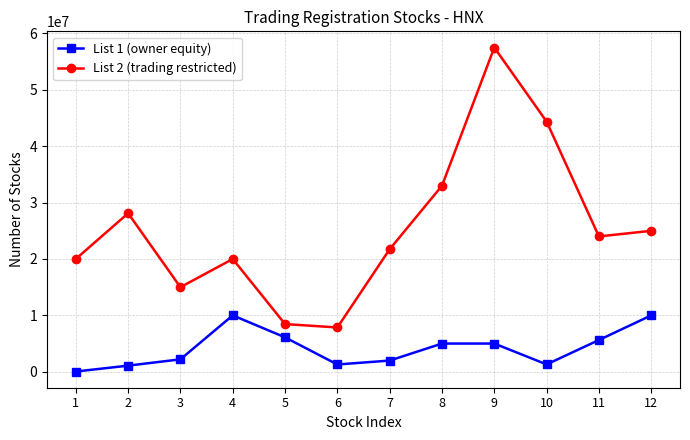

How many distinct data groups are displayed?

2